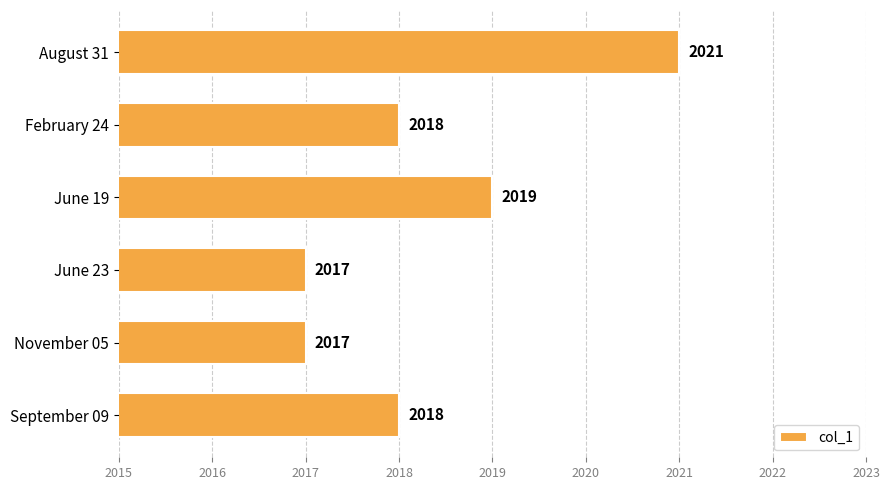

Reading top to bottom, extract all data points from this chart.

2021	2018	2019	2017	2017	2018